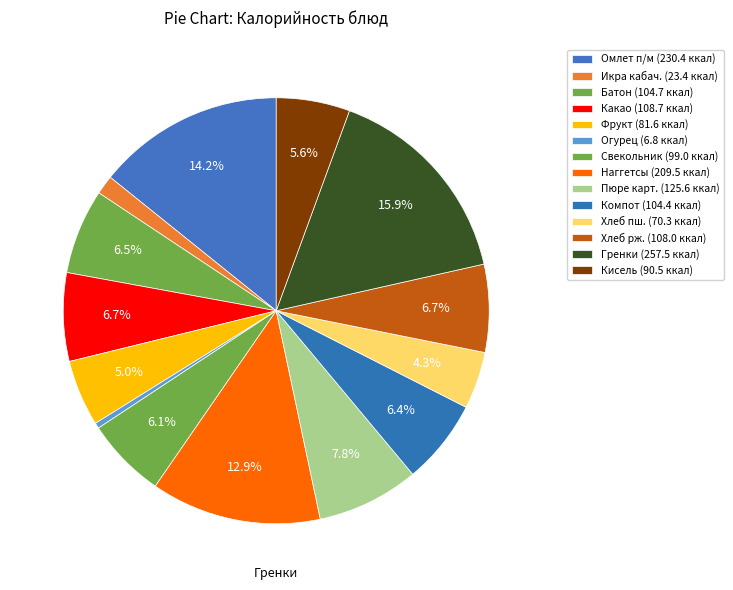

How many slices are in this pie chart?

14